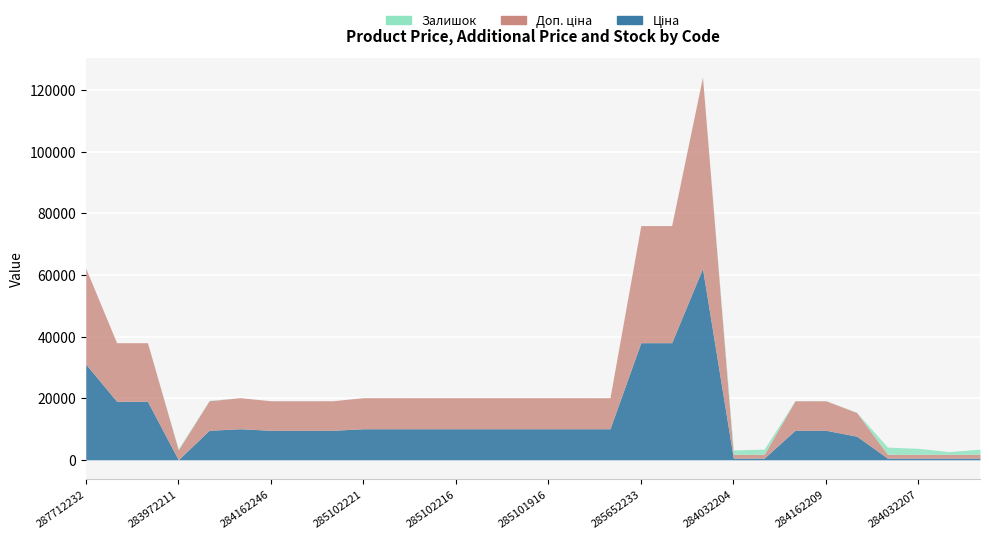

Reading left to right, extract all data points from this chart.

Ціна: 31058.4	19005.7	19005.7	32.0	9585.4	10085.8	9585.4	9585.4	9585.4	10085.8	10085.8	10085.8	10085.8	10085.8	10085.8	10085.8	10085.8	10085.8	38011.3	38011.3	62116.9	545.0	545.0	9585.4	9585.4	7680.9	545.0	545.0	545.0	545.0
Доп. ціна: 31058.4	19005.7	19005.7	3205.0	9585.4	10085.8	9585.4	9585.4	9585.4	10085.8	10085.8	10085.8	10085.8	10085.8	10085.8	10085.8	10085.8	10085.8	38011.3	38011.3	62116.9	1249.1	1249.1	9585.4	9585.4	7680.9	1249.1	1249.1	1249.1	1249.1
Залишок: 0.0	0.0	0.0	299.0	114.0	4.0	0.0	27.0	1.0	2.0	7.0	0.0	0.0	0.0	1.0	0.0	0.0	21.0	10.0	21.0	15.0	1407.0	1685.0	36.0	54.0	42.0	2329.0	1936.0	869.0	1679.0